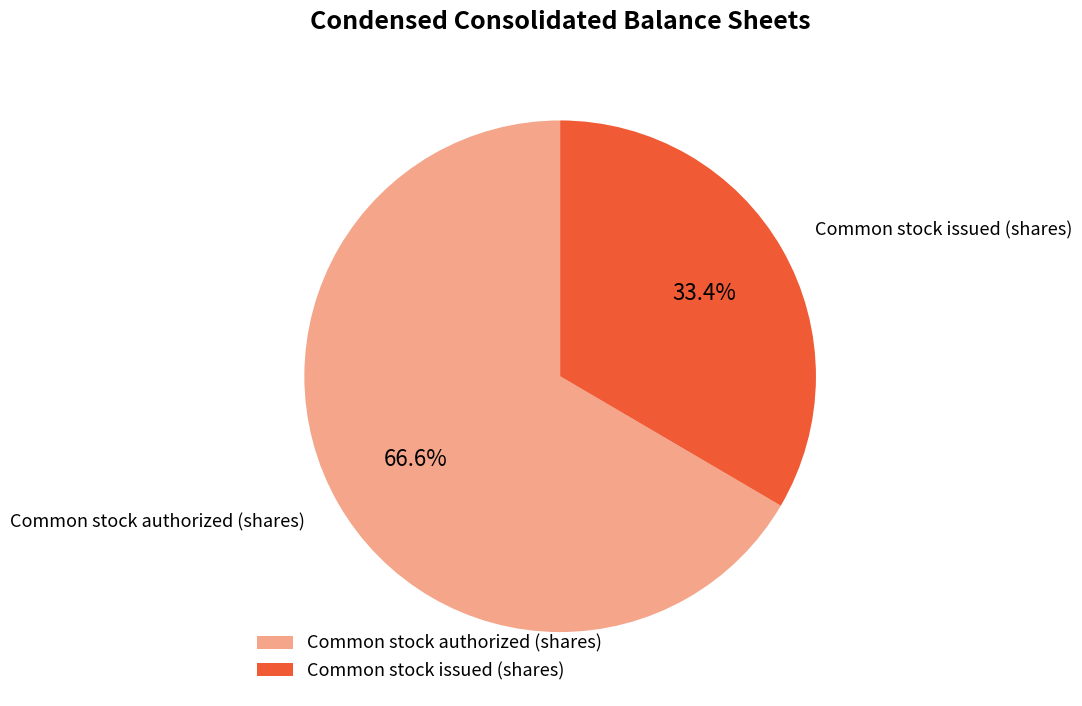

To the nearest percent, what is the difference between the Common stock issued (shares) and Common stock authorized (shares) slice percentages?

33%